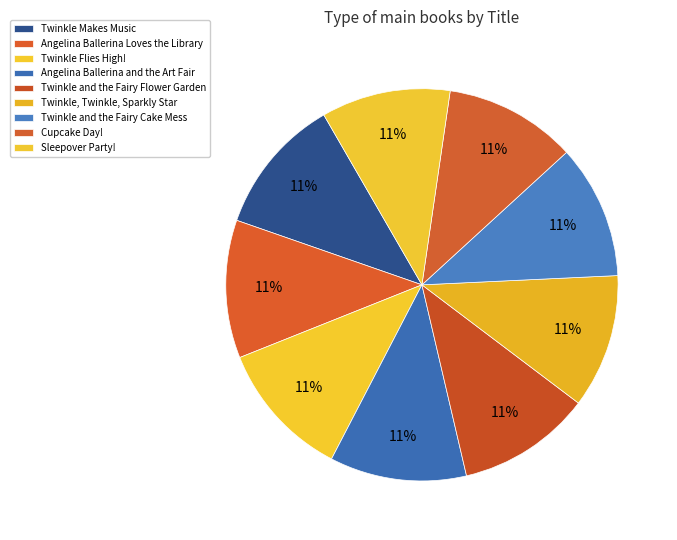

What percentage do Twinkle and the Fairy Flower Garden and Angelina Ballerina Loves the Library together represent?

22.4%